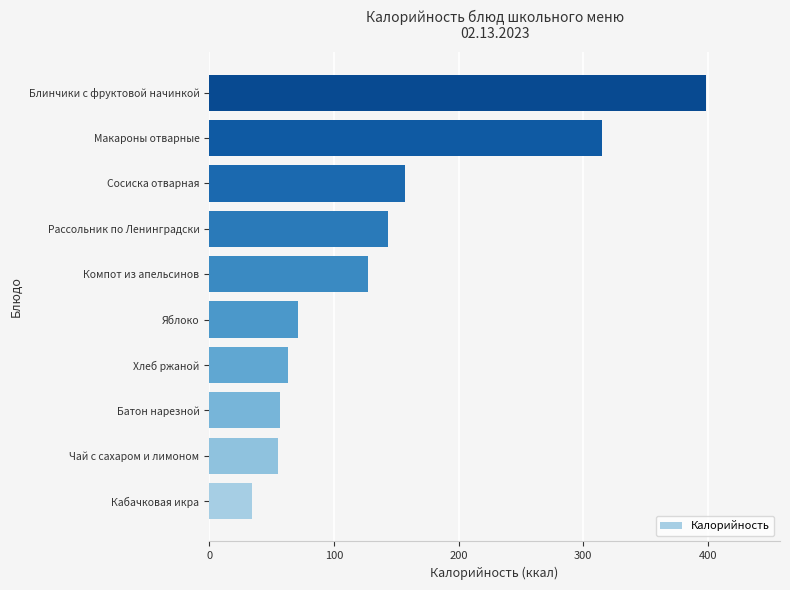

What is the maximum value shown in the chart?

398